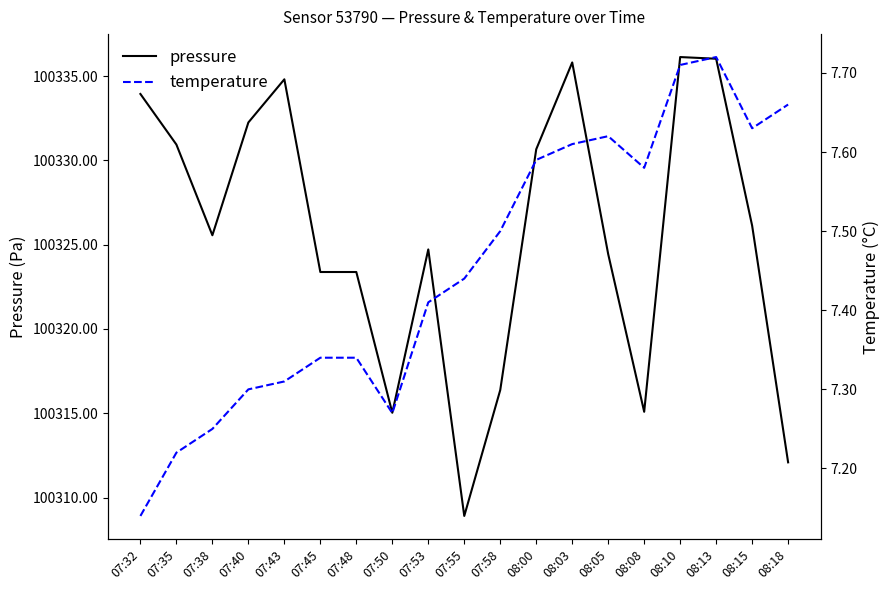

The value of temperature at 07:38 is 1.6. True or false?

False